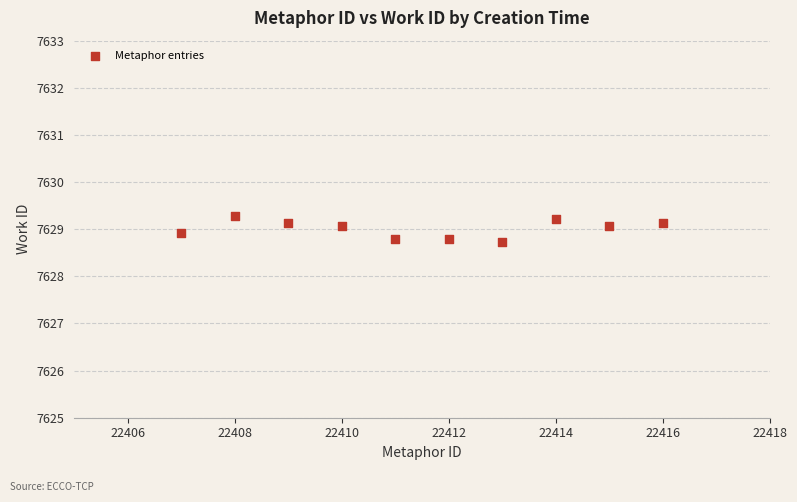

What is the average Y value?

7629.0